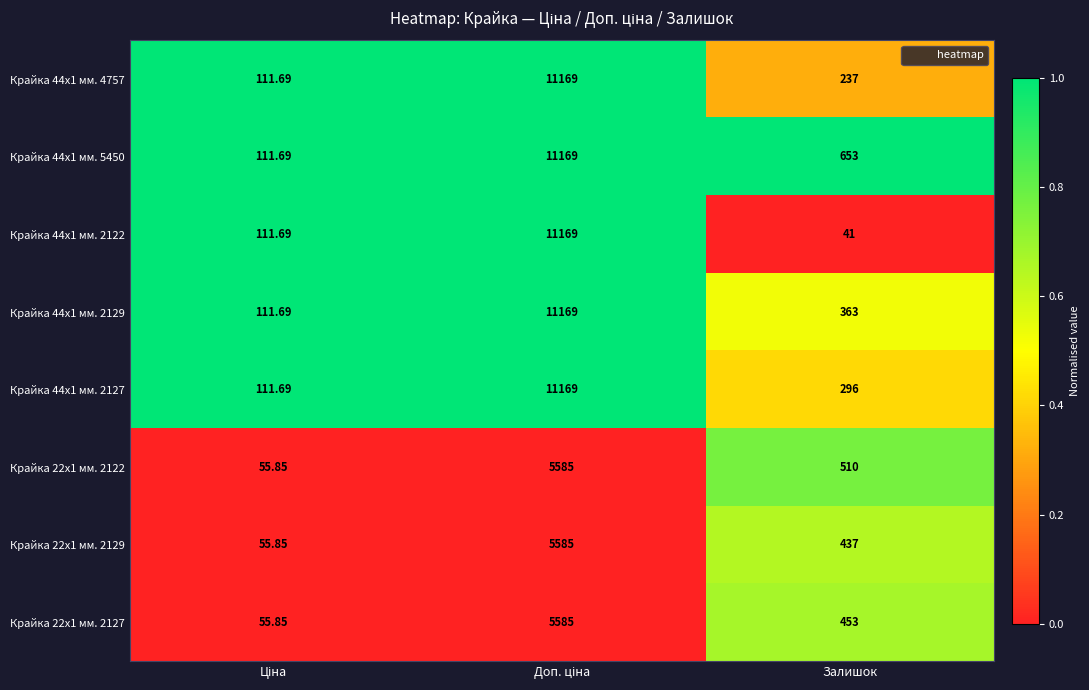

Which label corresponds to the smallest value in the chart?

Залишок